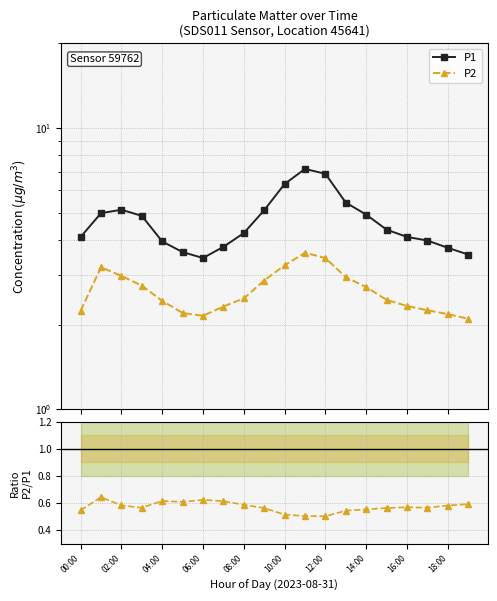

What position from the right is 16:00?

4